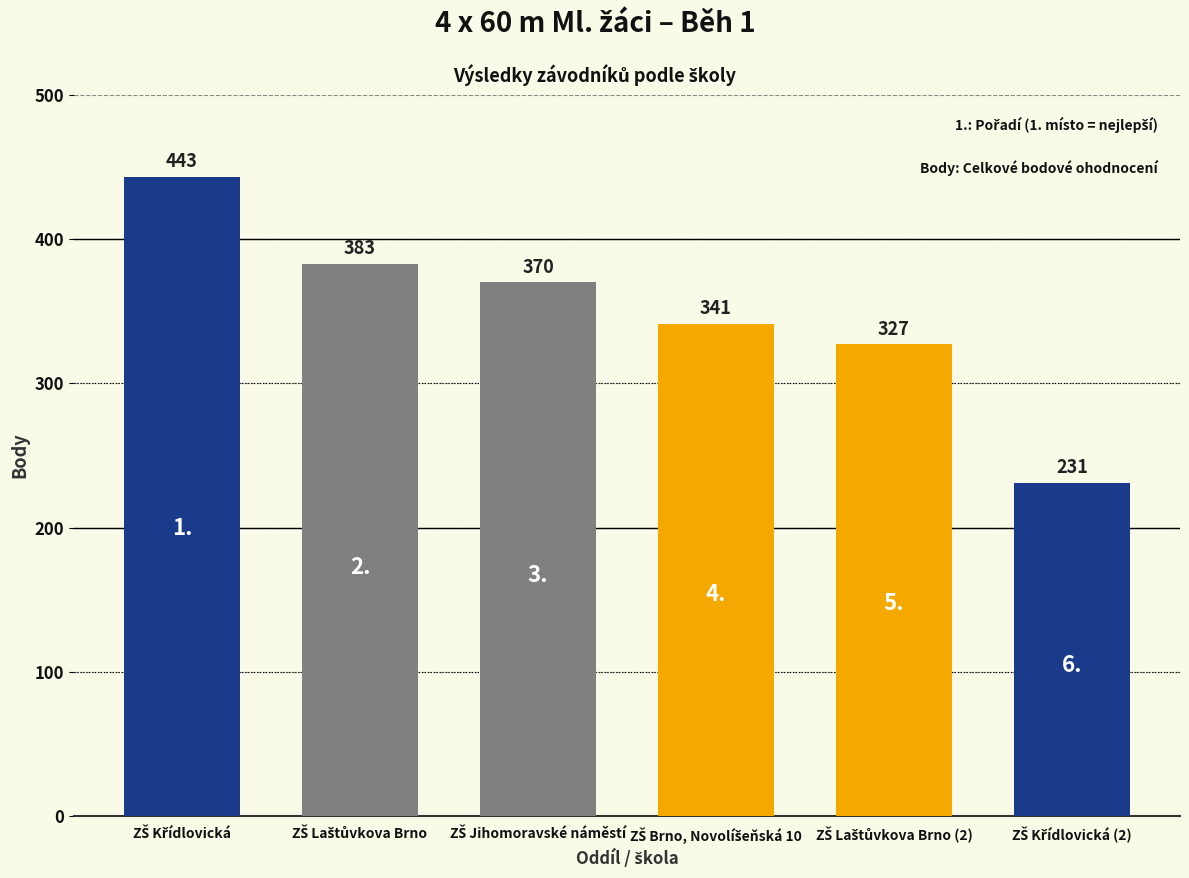

What is the difference between the maximum and second lowest values?

116